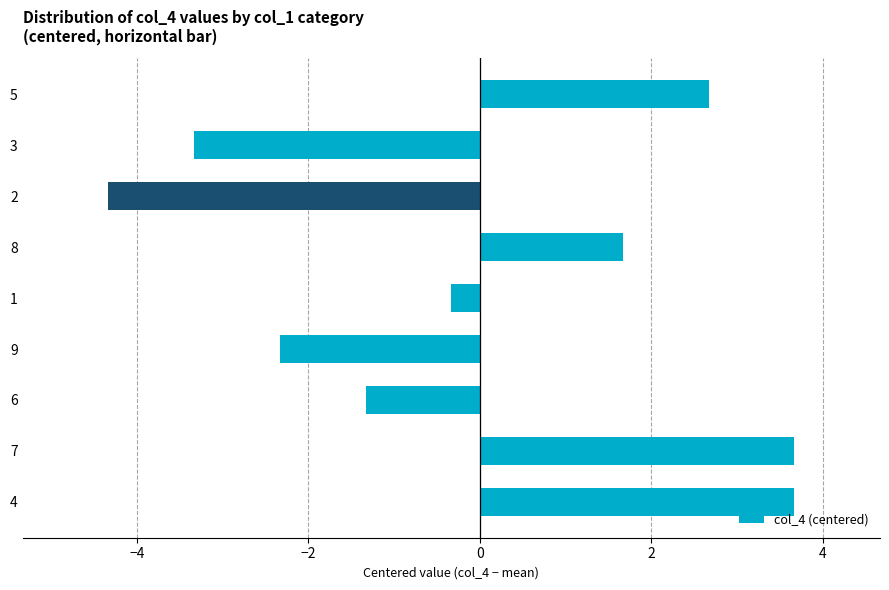

How many values are above zero?

4